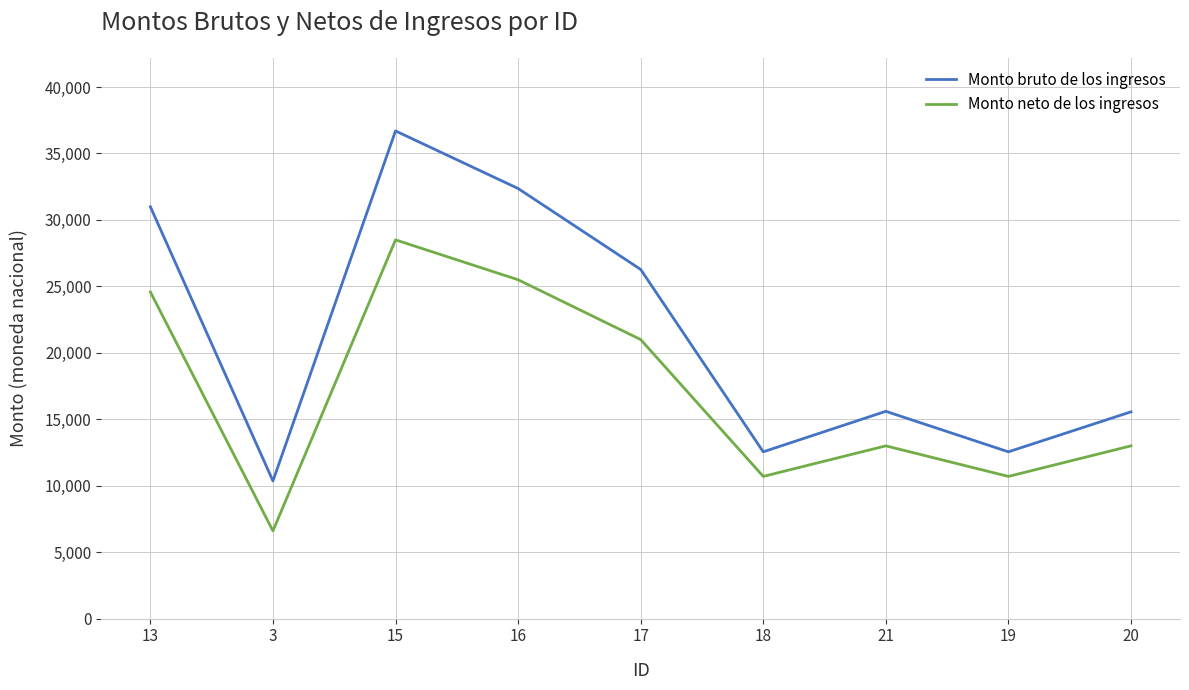

What is the difference between the Monto neto de los ingresos values at 15 and 21?

15500.0